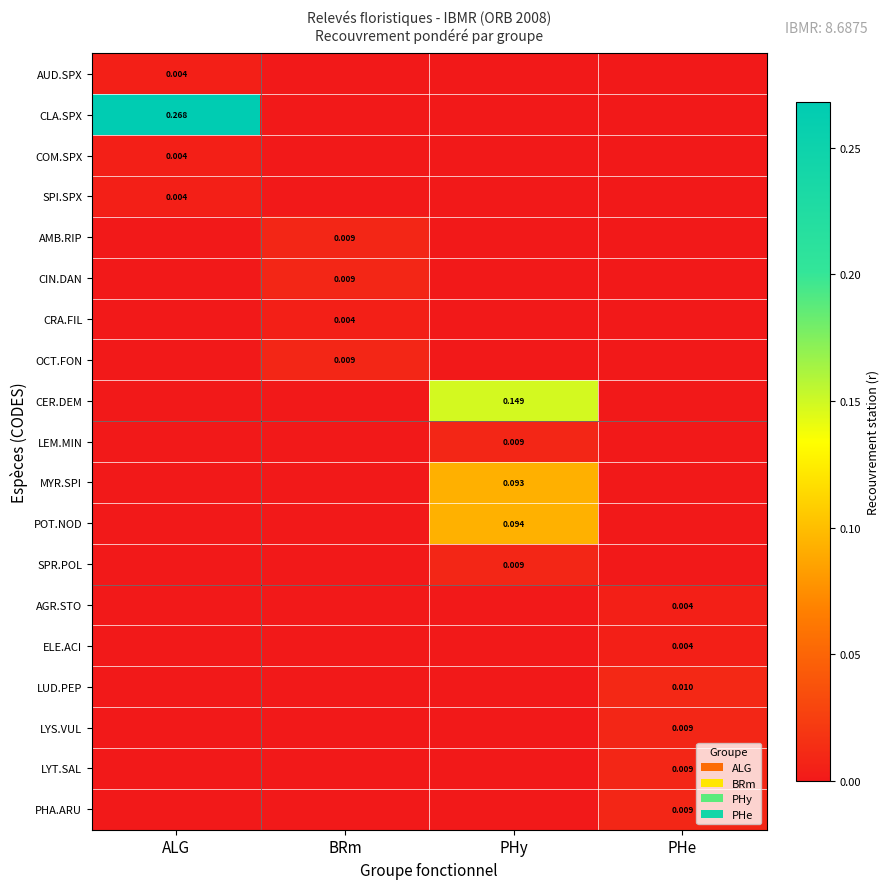

Count the LYT.SAL values in the range 0 to 1.

4